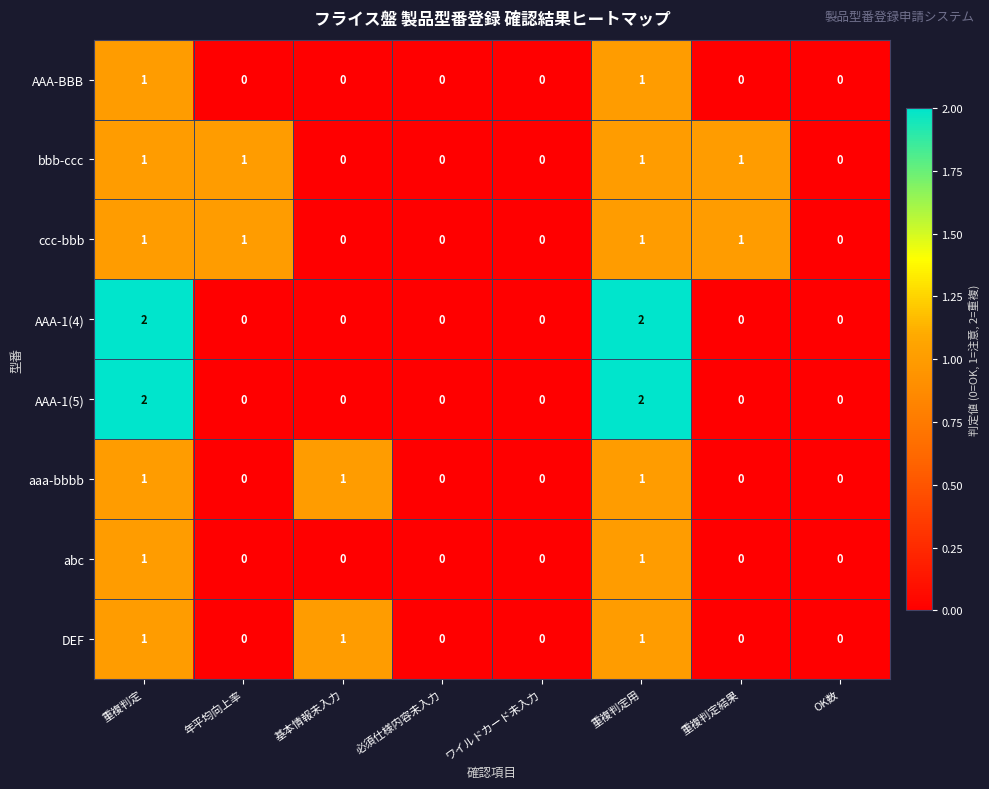

Is the value of ccc-bbb at OK数 greater than the value of abc at 重複判定用?

No